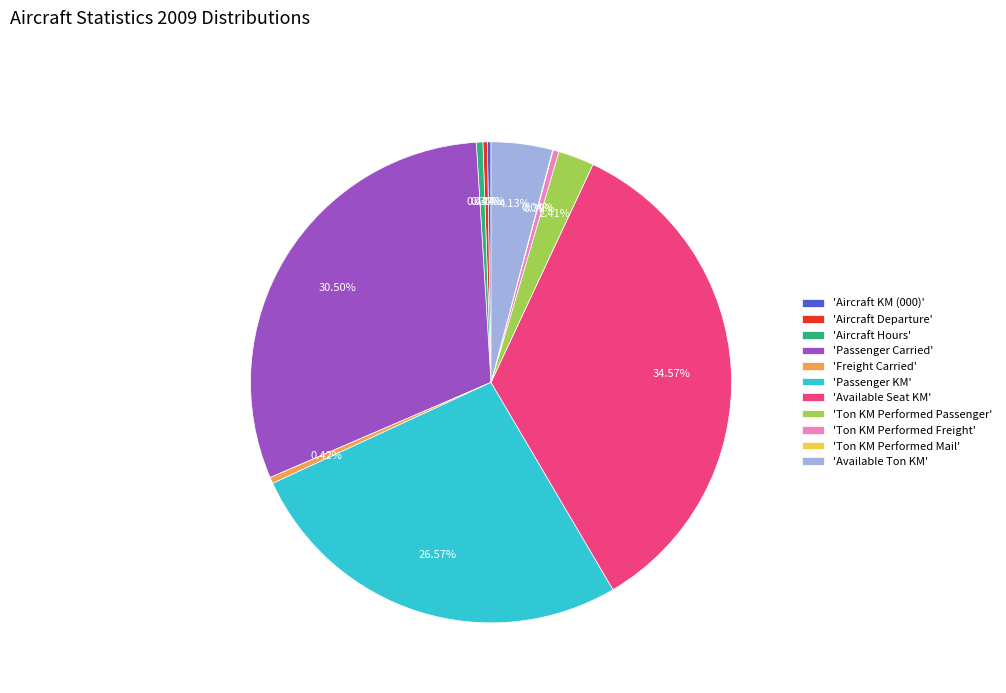

Which category has the biggest portion of the pie?

'Available Seat KM'